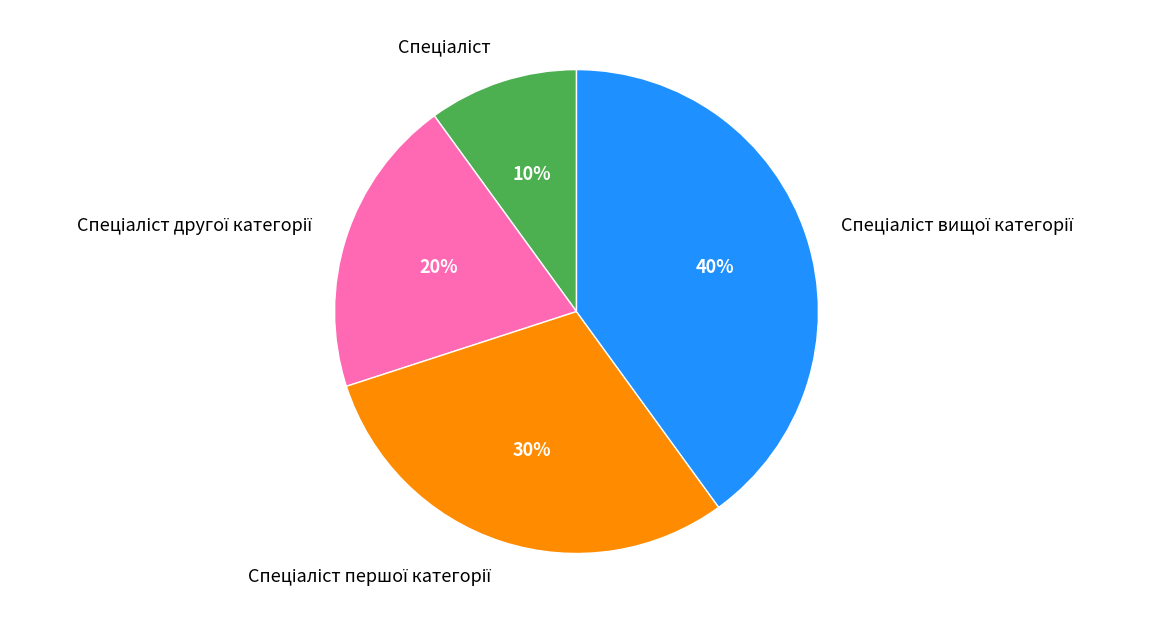

How many slices are in this pie chart?

4